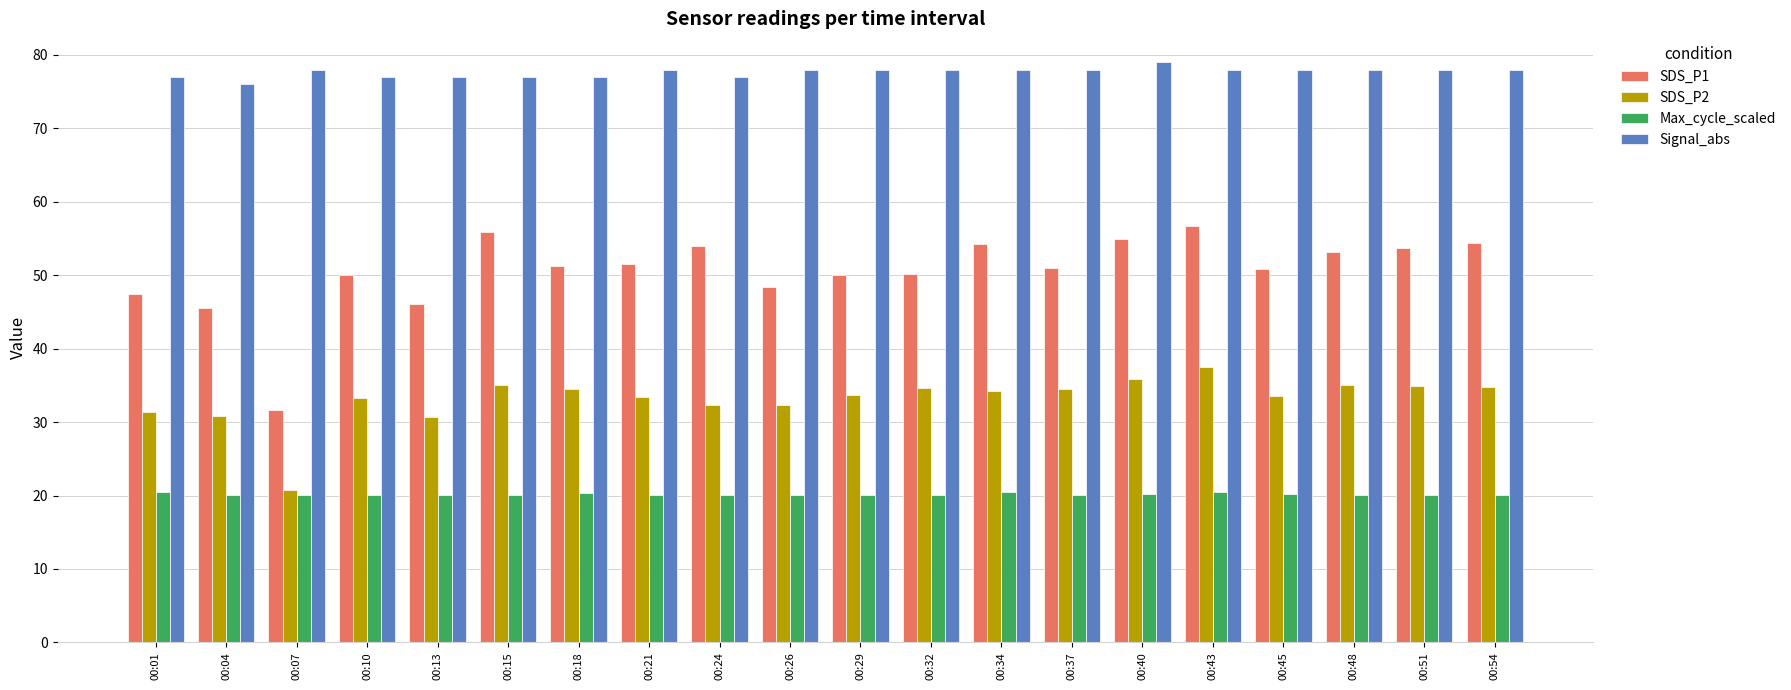

True or false: SDS_P2 has a value of 34.5 at 00:18.

True